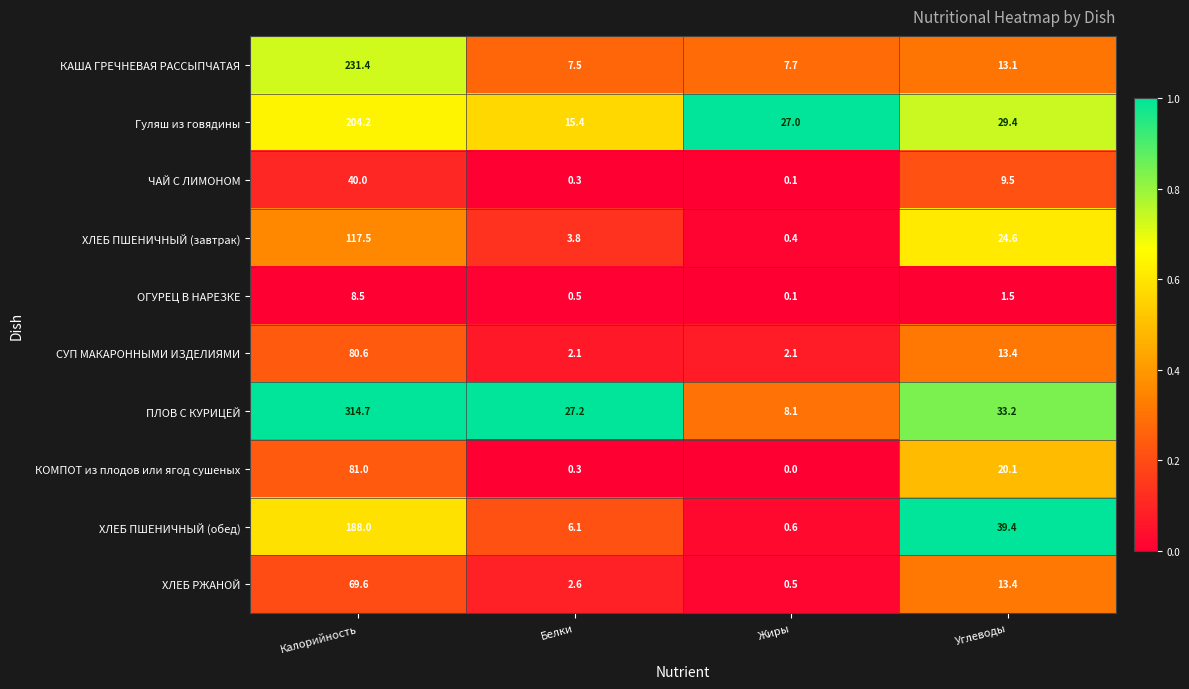

Which label corresponds to the largest value in the chart?

Калорийность